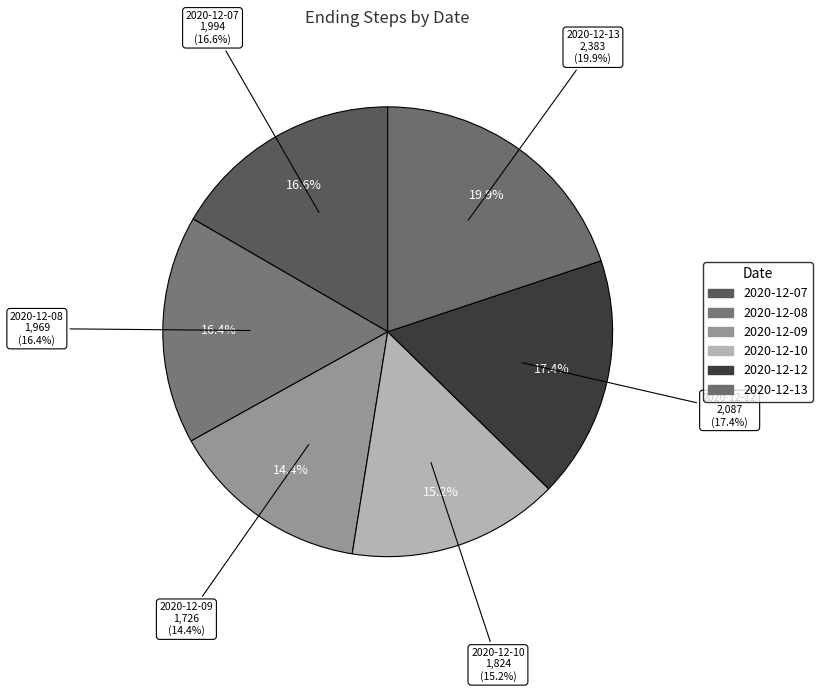

What percentage do 2020-12-09 and 2020-12-10 together represent?

29.6%